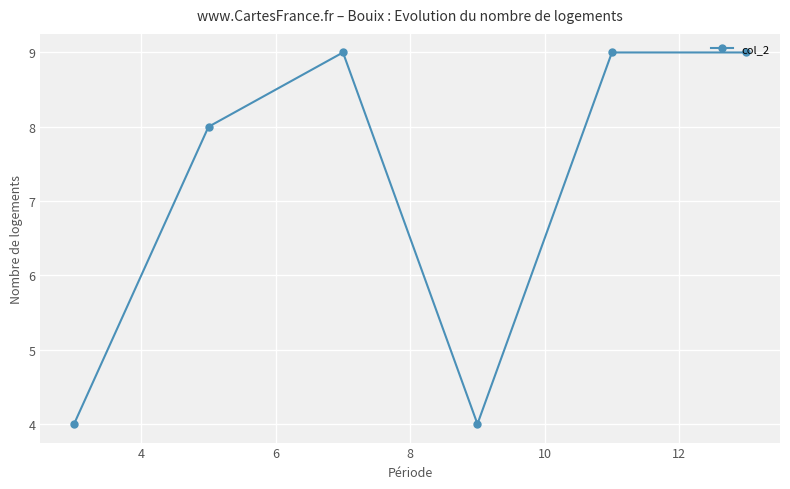

What is the greatest value displayed?

9